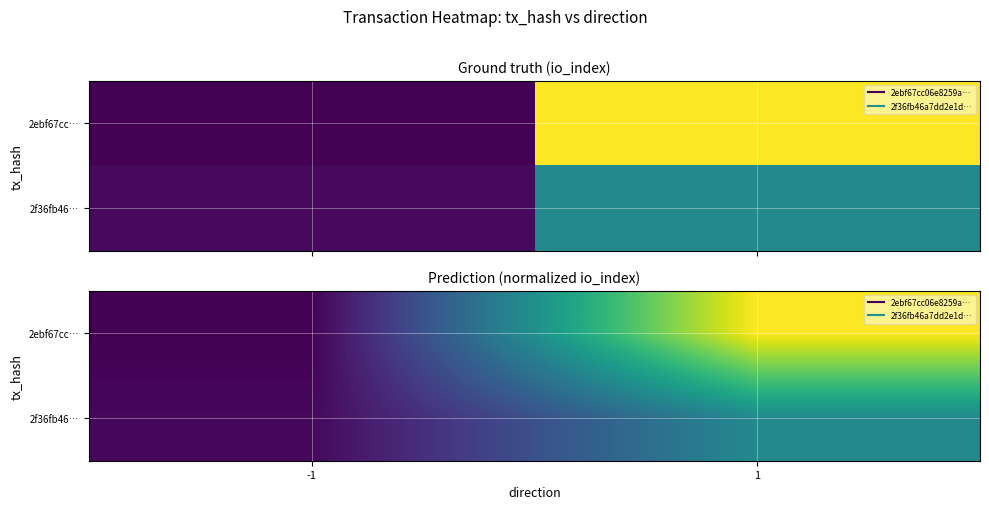

Which label corresponds to the smallest value in the chart?

-1